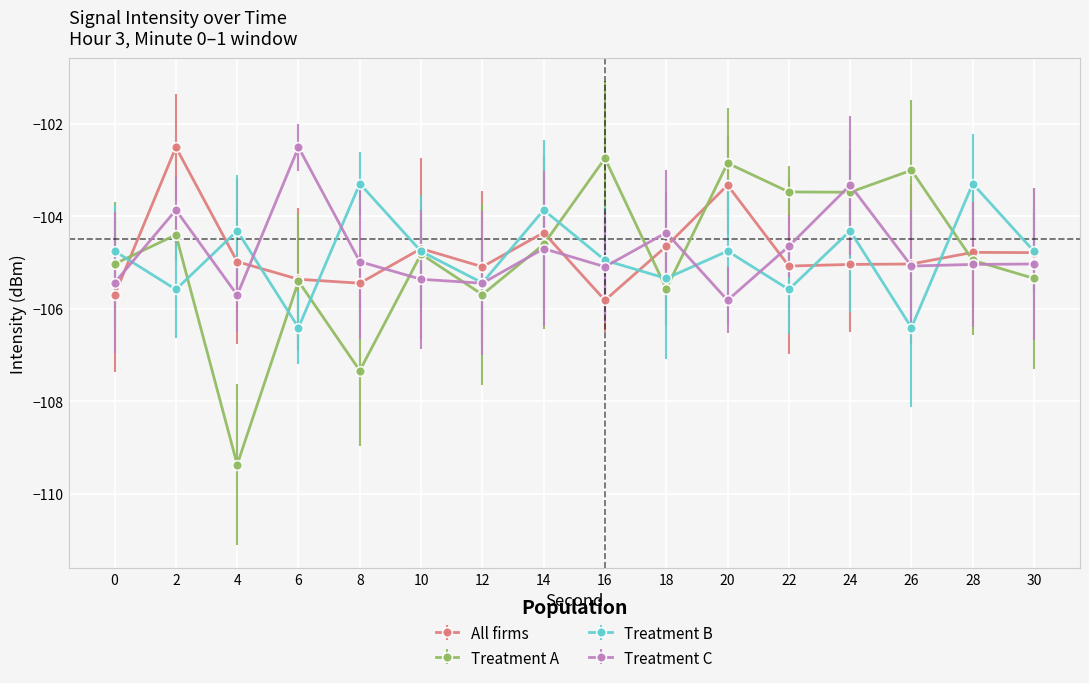

Where does the Treatment A series first go above -104?

16